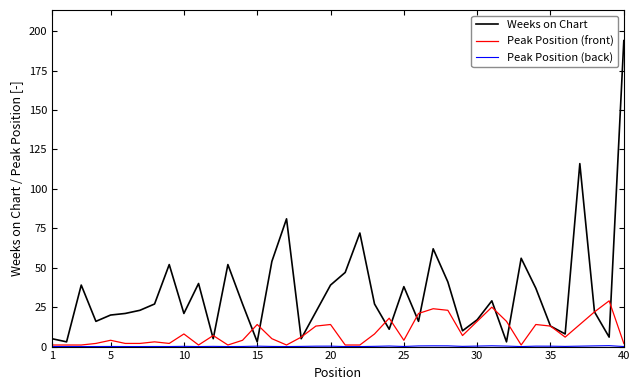

Which series has the widest spread of values?

Weeks on Chart